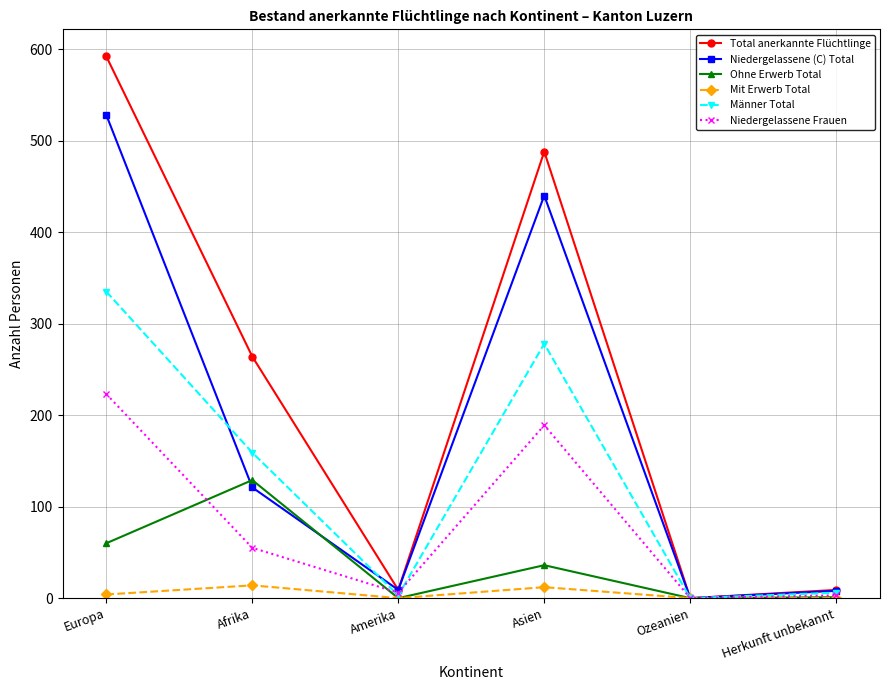

What position from the right is Afrika?

5